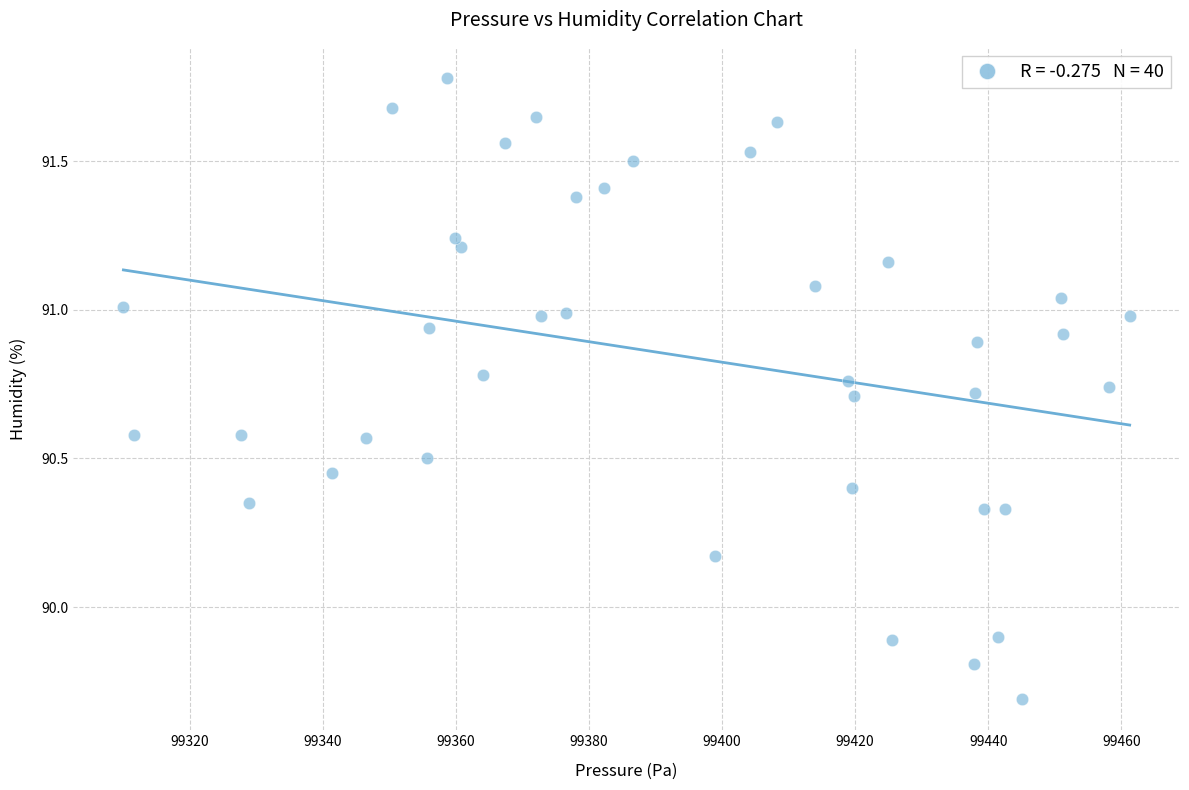

What is the range of Y values (max minus min)?

2.1